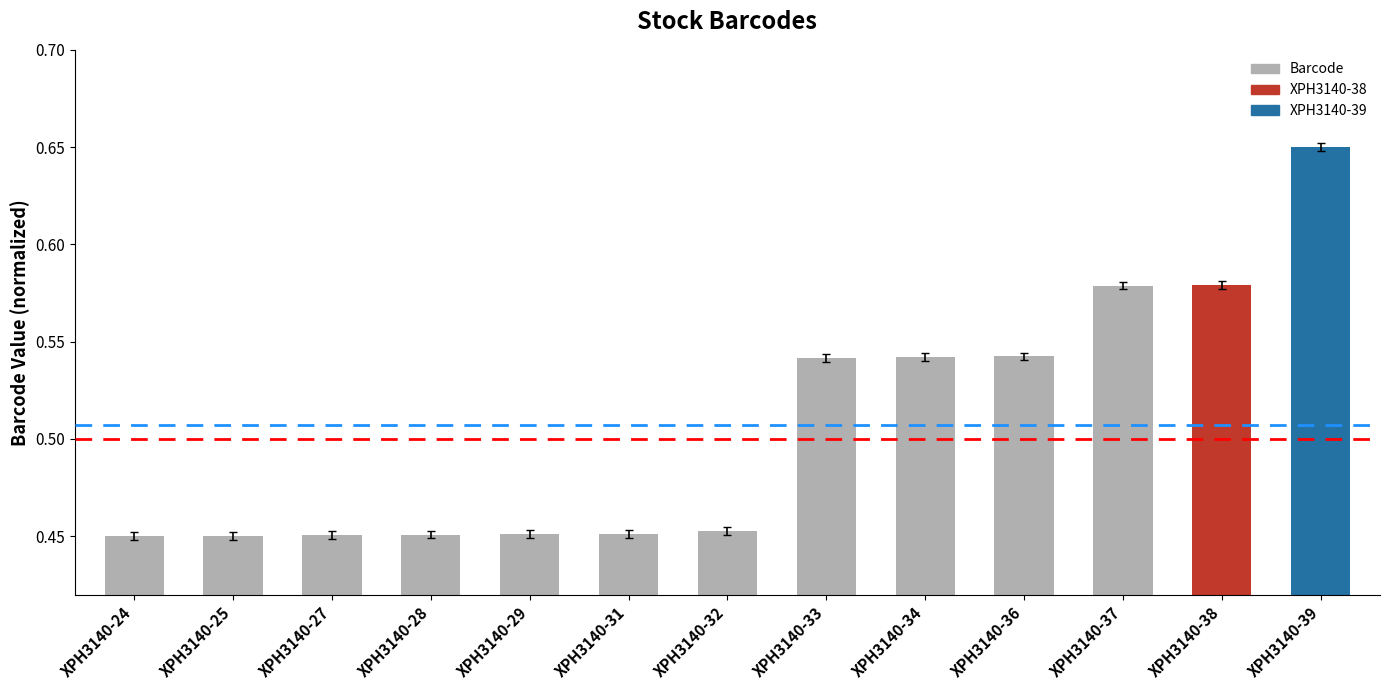

Which category has the highest value across all series?

XPH3140-39